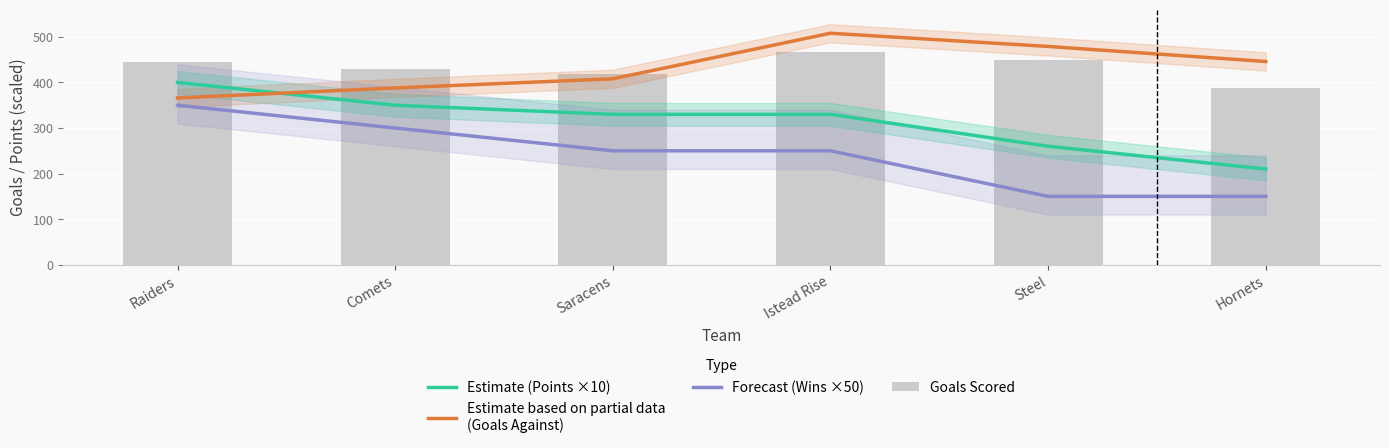

What are all the series names shown in the legend?

Estimate (Points ×10), Estimate based on partial data
(Goals Against), Forecast (Wins ×50), Goals Scored